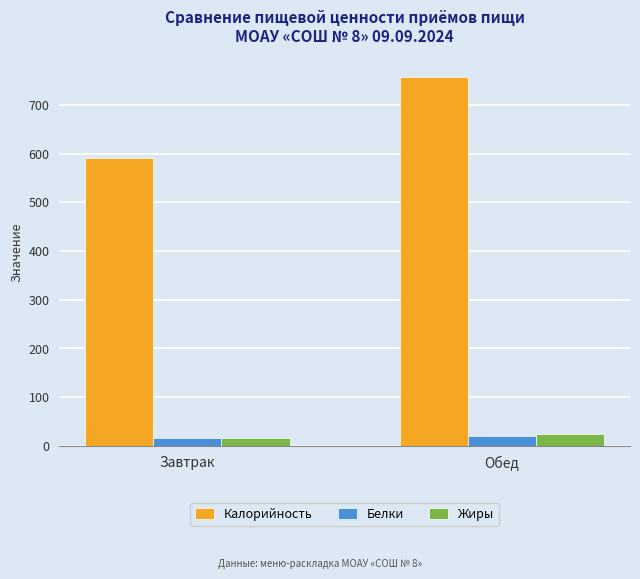

What are all the series names shown in the legend?

Калорийность, Белки, Жиры